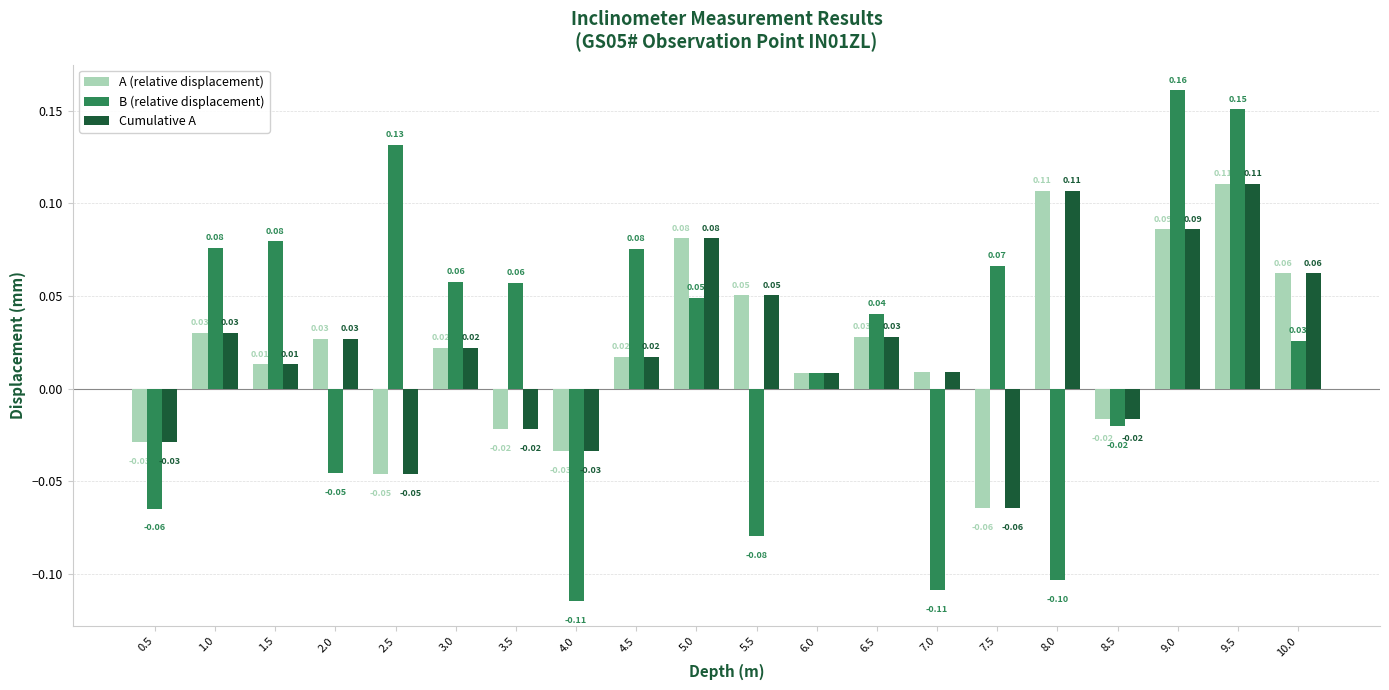

Which series changed the most between 3.5 and 4.0?

B (relative displacement)